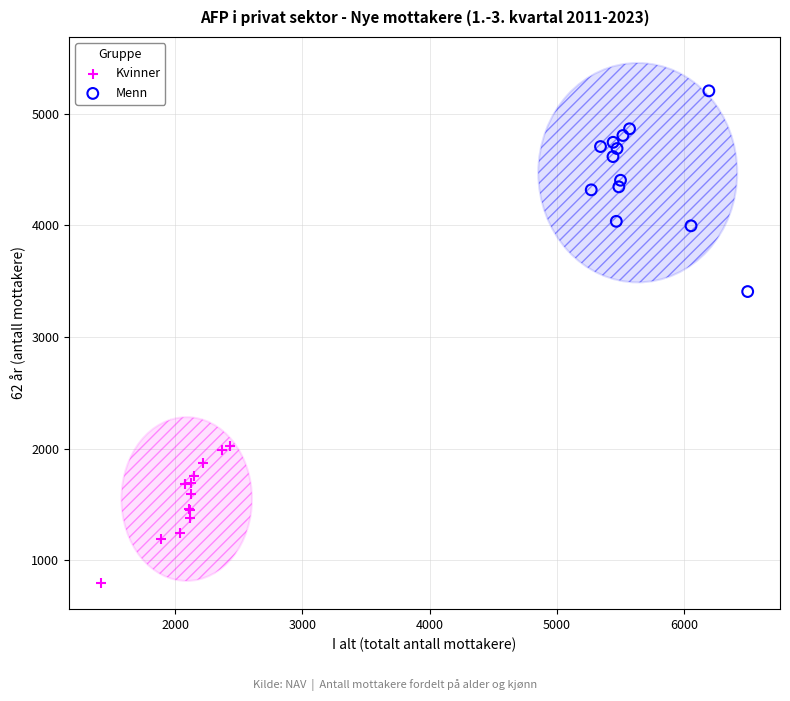

Which series reaches the minimum Y coordinate?

Kvinner